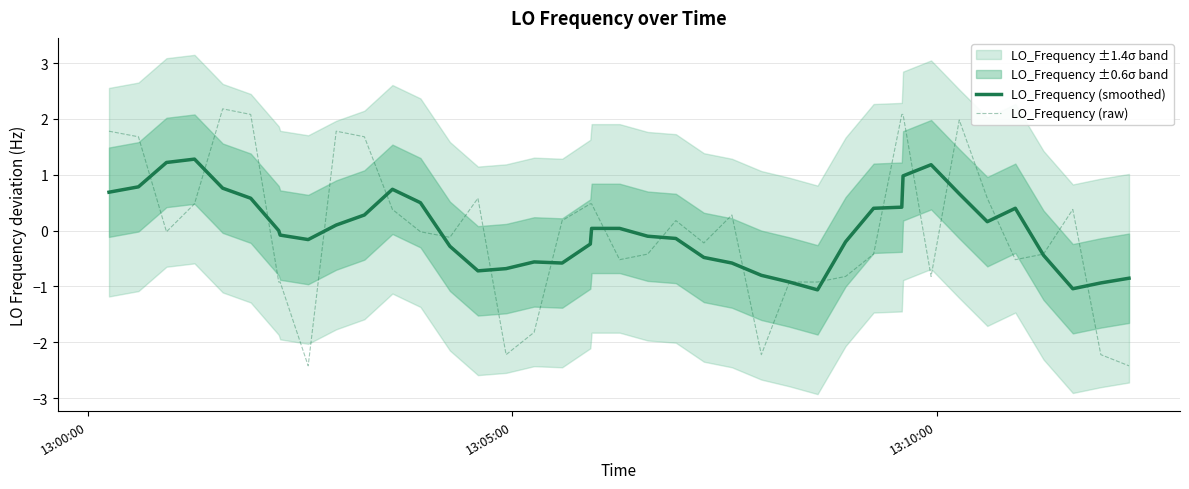

Rank the series by their maximum value, from lowest to highest.

LO_Frequency (smoothed), LO_Frequency (raw)